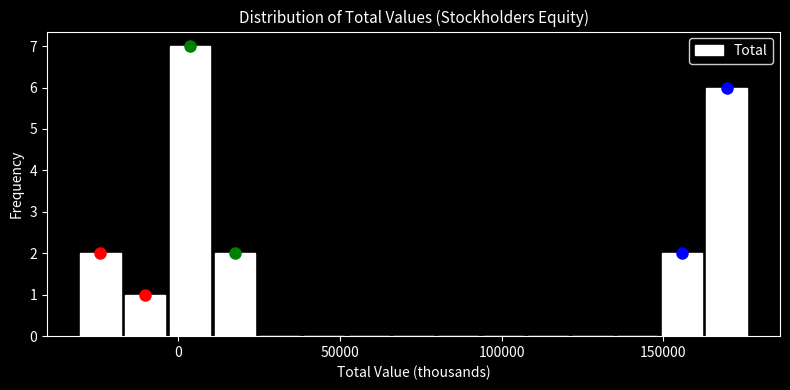

Around what value on the x-axis is the tallest bar? Give the approximate position of its centre, as read against the axis.

5000